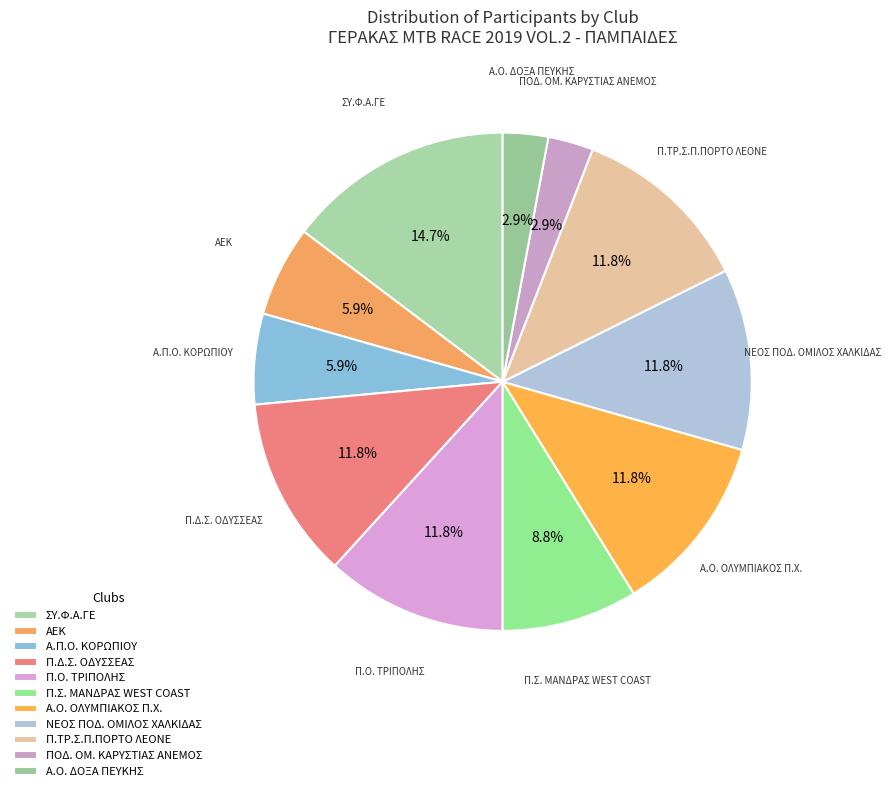

Does ΝΕΟΣ ΠΟΔ. ΟΜΙΛΟΣ ΧΑΛΚΙΔΑΣ account for over 50% of the chart?

No